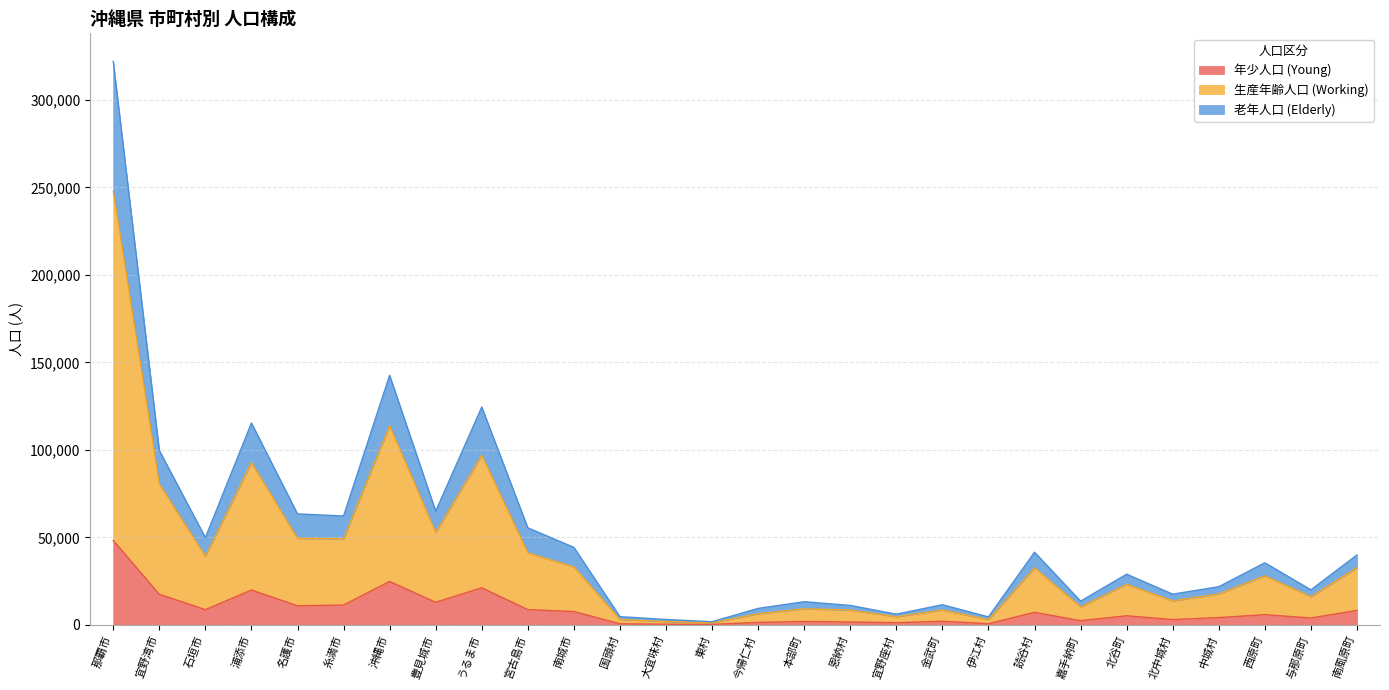

What is the greatest value displayed?

322011